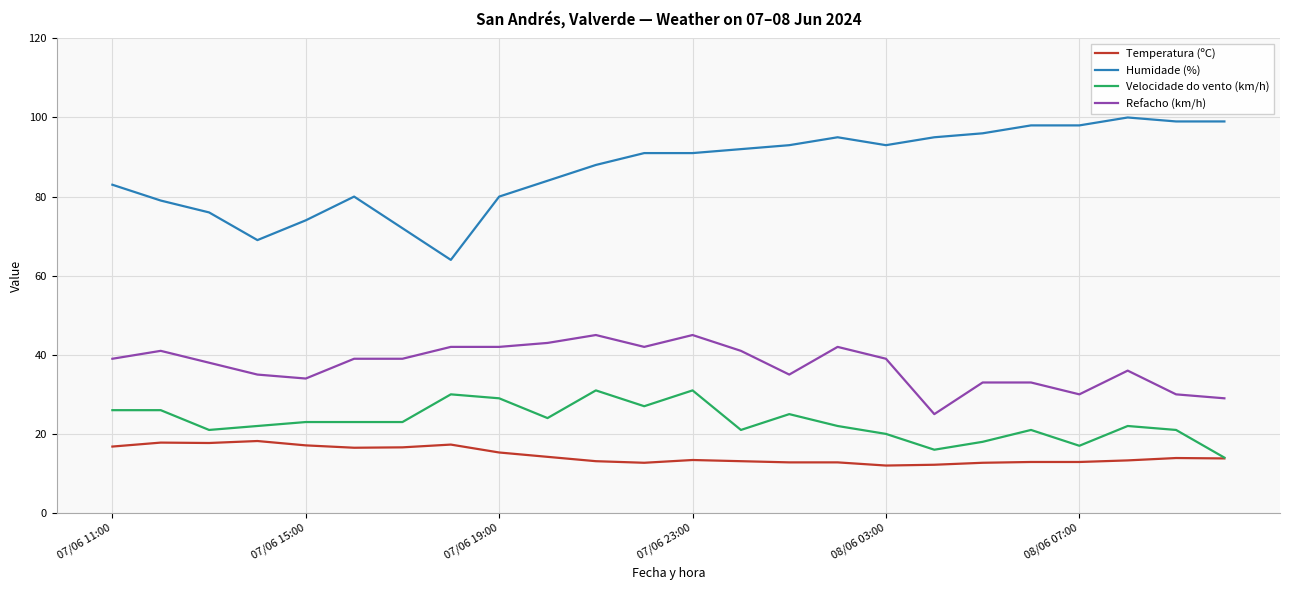

How many lines are shown in the chart?

4